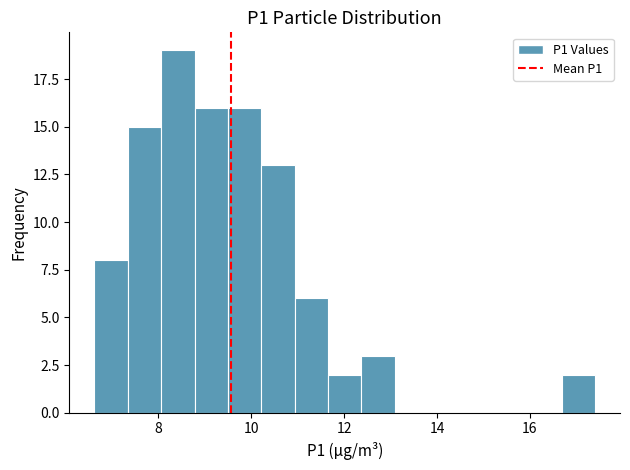

Around what value on the x-axis is the tallest bar? Give the approximate position of its centre, as read against the axis.

8.4